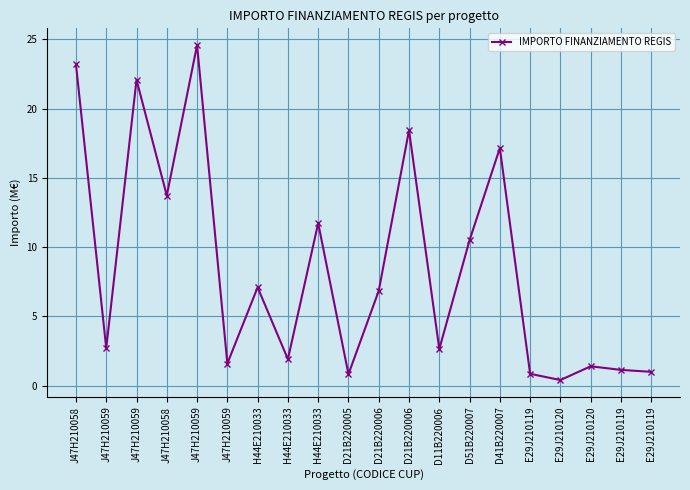

Count the number of values greater than 6.

10